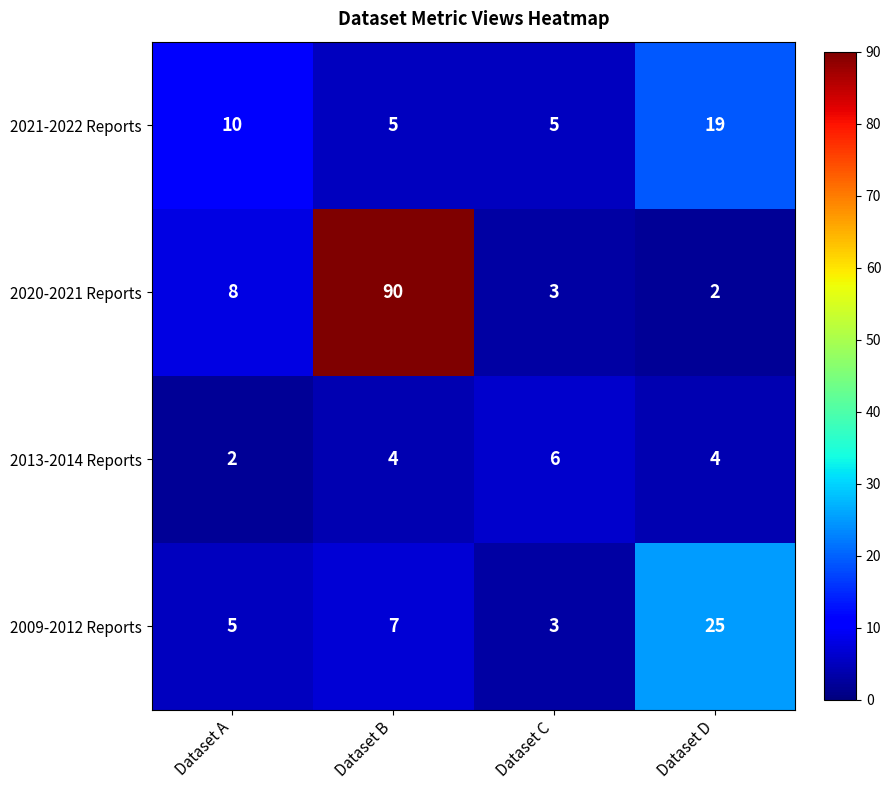

Reading right to left, list all the values displayed in this chart.

2021-2022 Reports: Dataset D=19	Dataset C=5	Dataset B=5	Dataset A=10
2020-2021 Reports: Dataset D=2	Dataset C=3	Dataset B=90	Dataset A=8
2013-2014 Reports: Dataset D=4	Dataset C=6	Dataset B=4	Dataset A=2
2009-2012 Reports: Dataset D=25	Dataset C=3	Dataset B=7	Dataset A=5